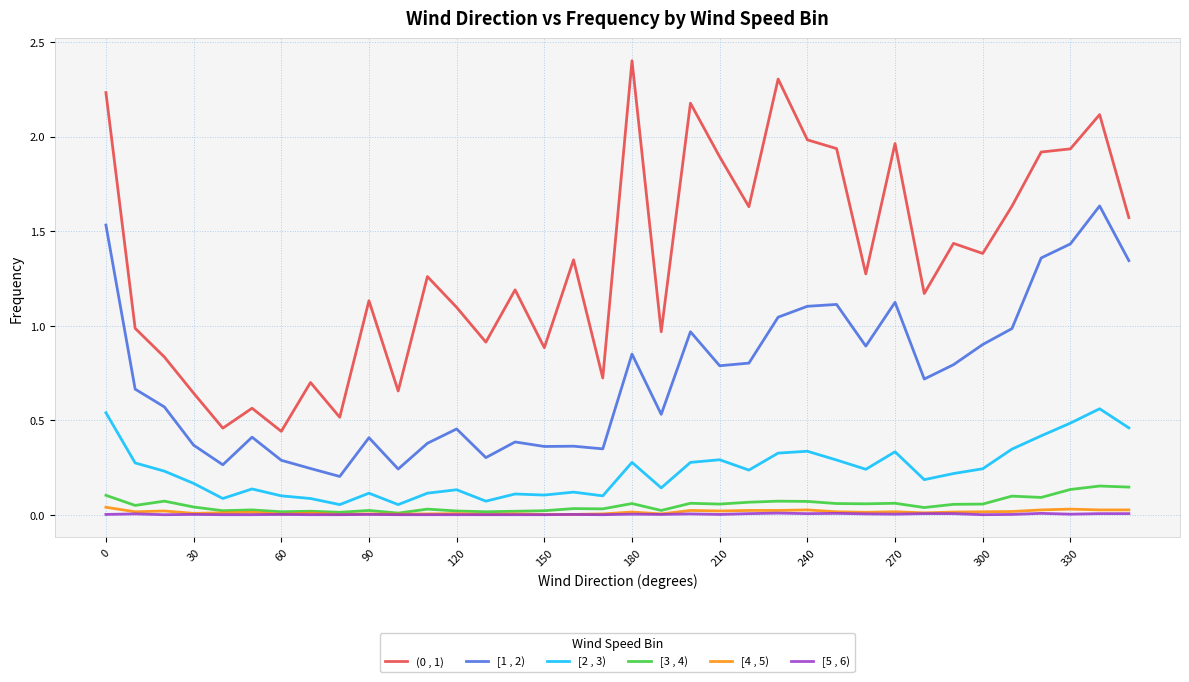

True or false: [4 , 5) and (0 , 1) intersect in this chart.

False